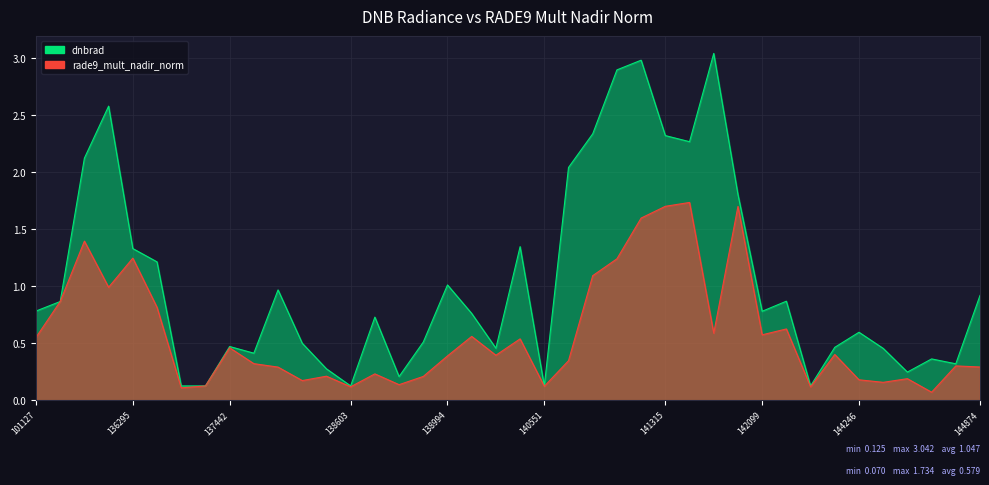

The value of rade9_mult_nadir_norm at 144874 is 0.3. True or false?

True